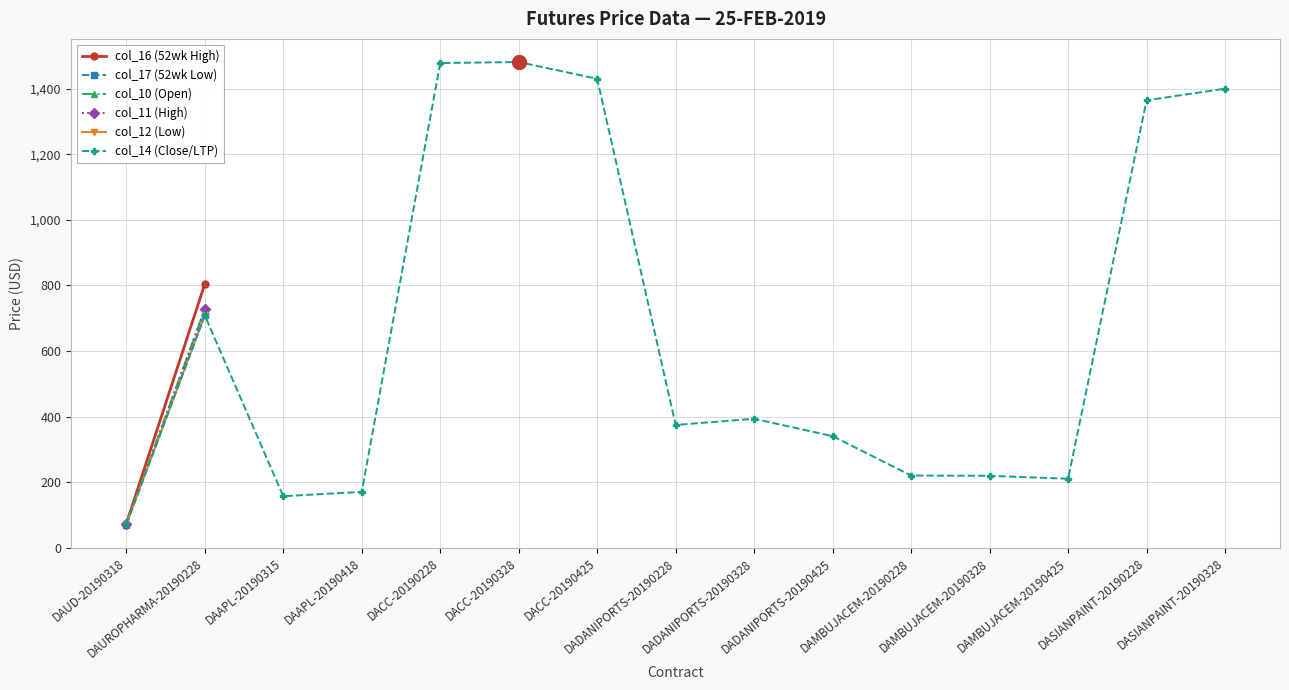

Which has a higher value, DAMBUJACEM-20190328 or DADANIPORTS-20190328?

DADANIPORTS-20190328